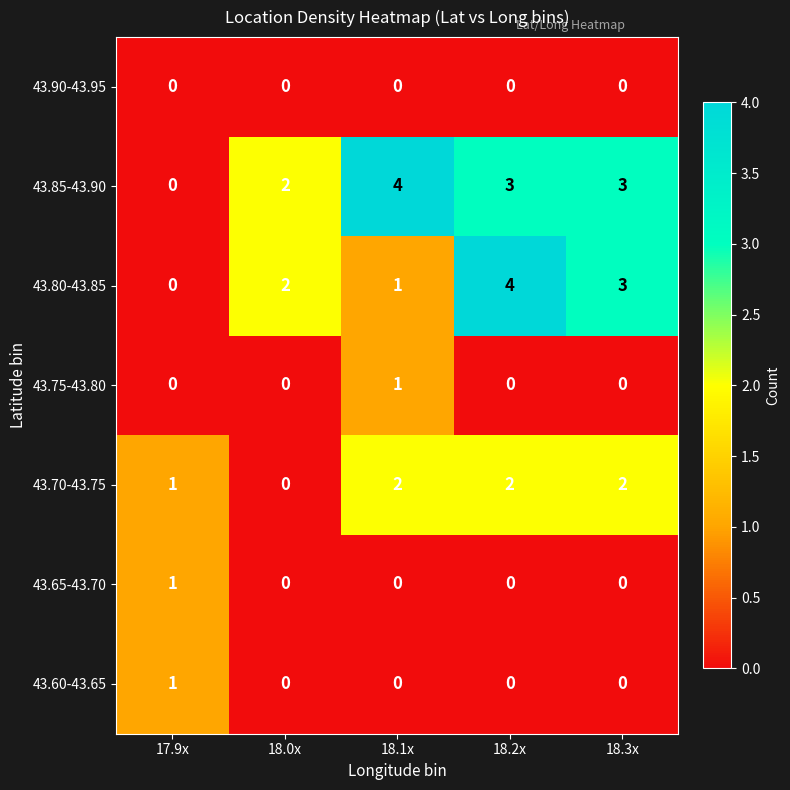

True or false: 43.70-43.75 has a value of 3 at 18.3x.

False